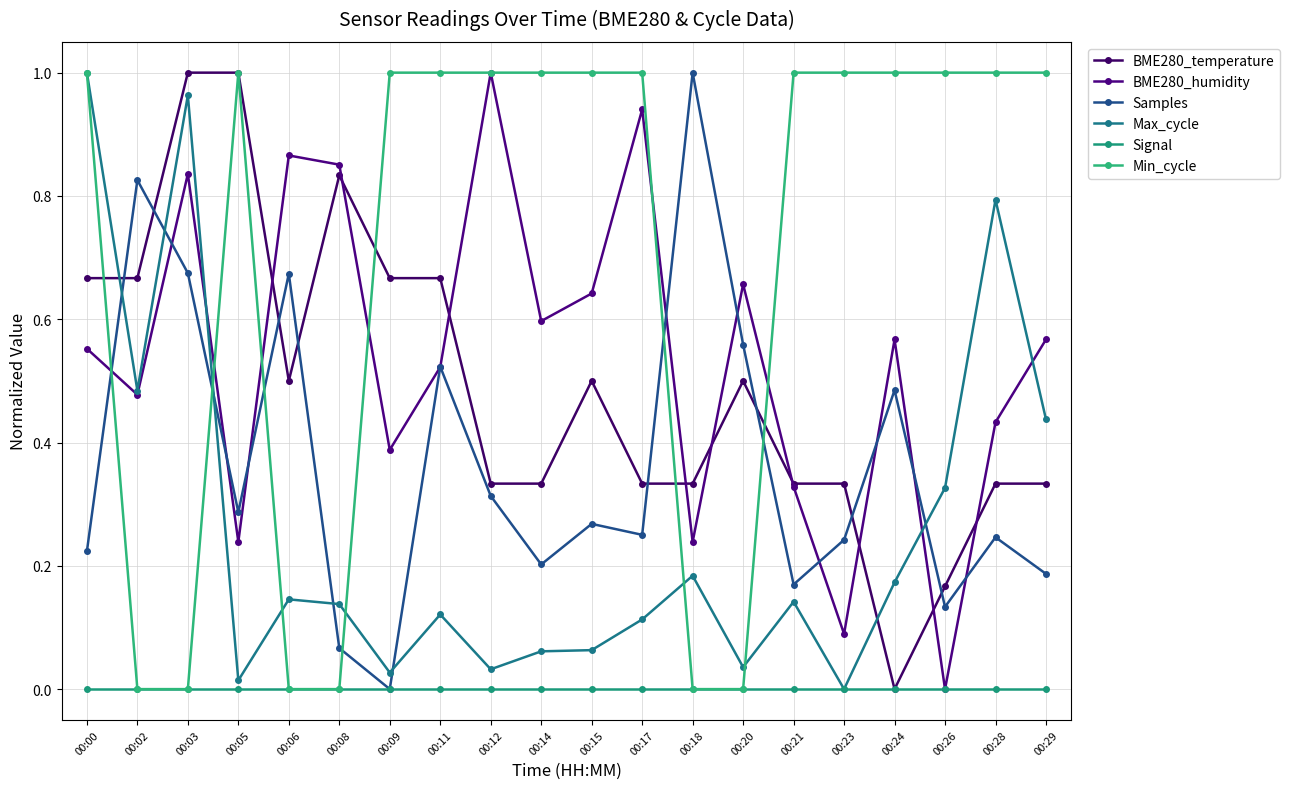

Is the value of BME280_humidity at 00:15 greater than the value of Max_cycle at 00:24?

Yes